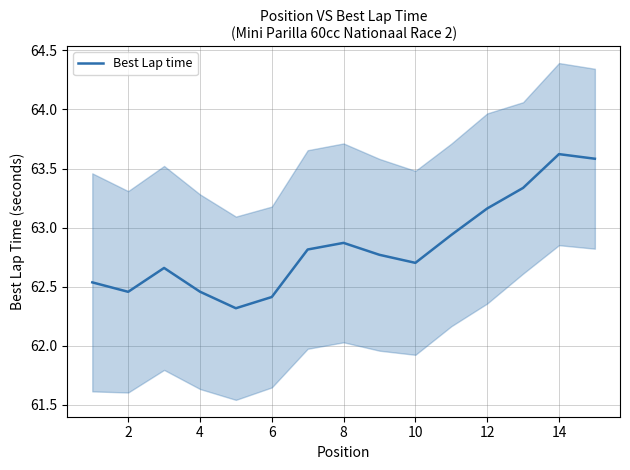

Is it true that Best Lap time equals 62.9 at 8?

True